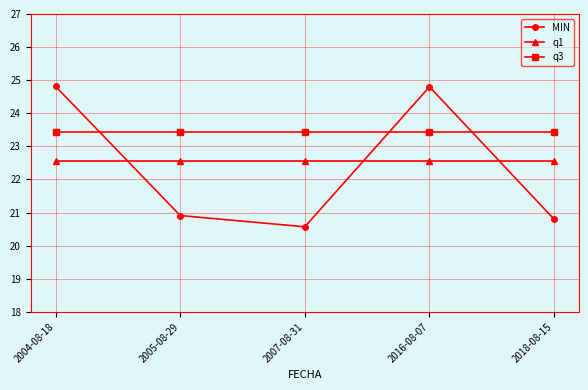

Which series changed the most between 2007-08-31 and 2016-08-07?

MIN